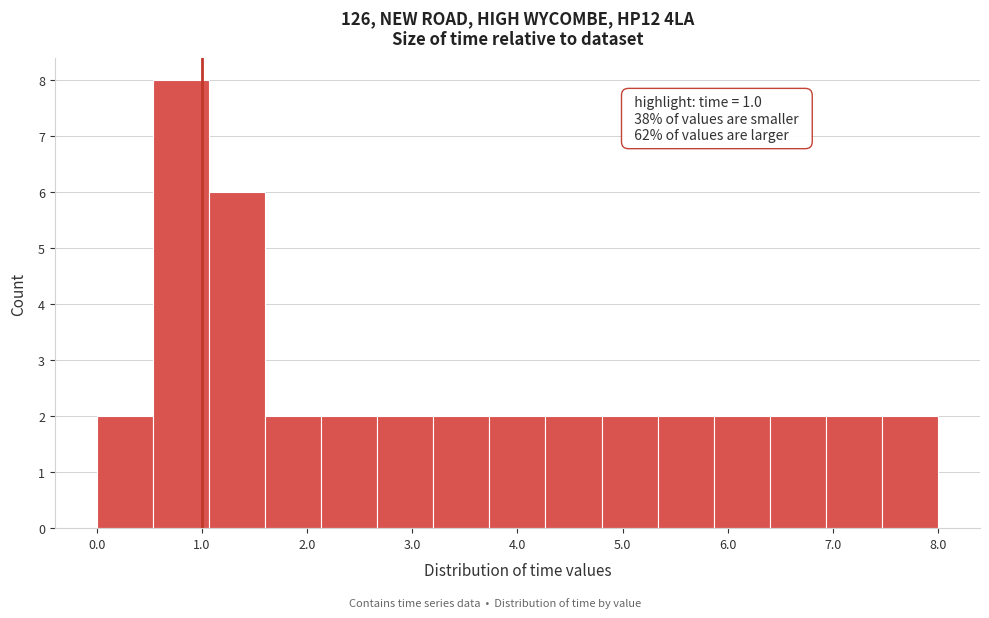

Which range on the x-axis has the tallest bar?

0.5 to 1.1